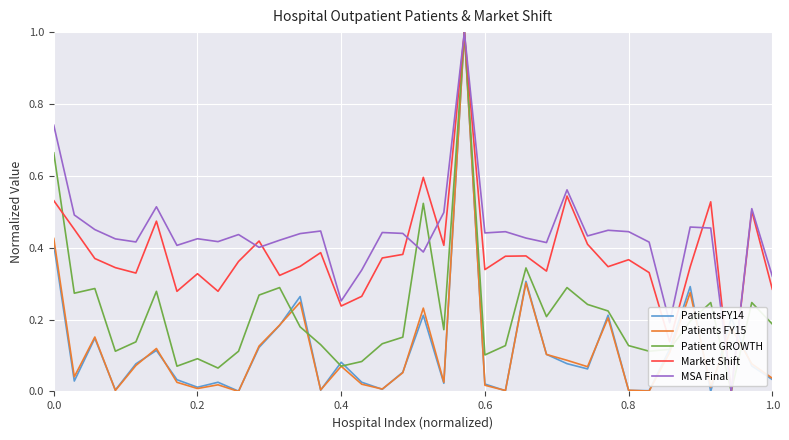

What is the maximum value for Patient GROWTH?

1.0